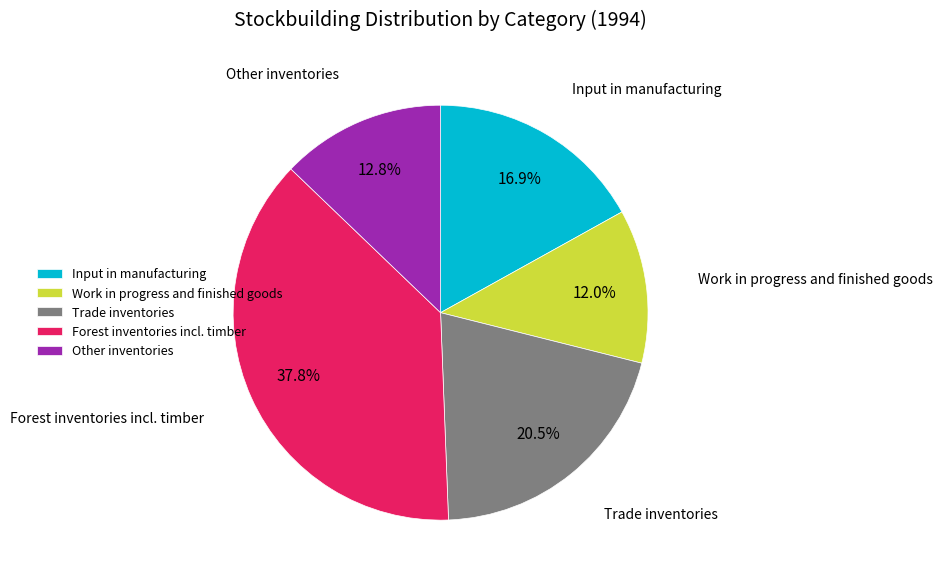

Count the number of slices in the pie.

5